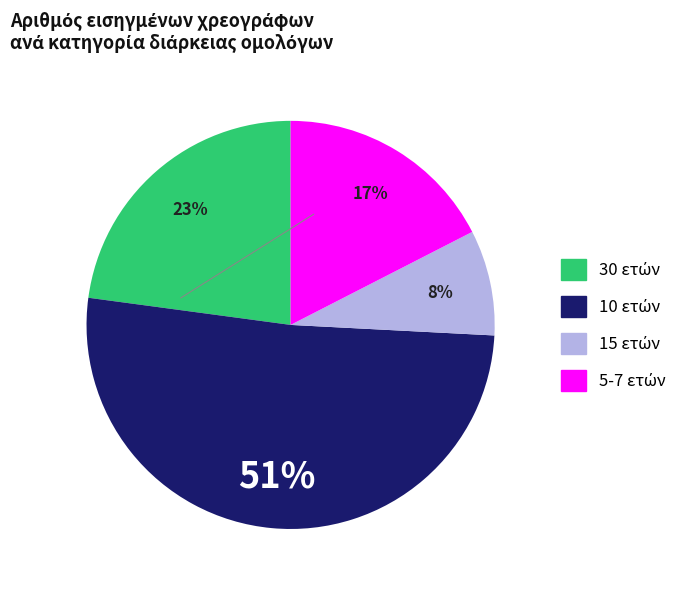

Is there a majority slice in this chart?

Yes